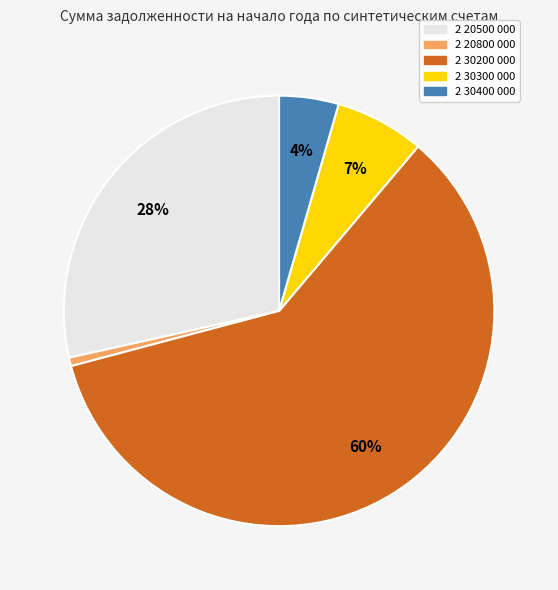

The 2 30300 000 slice represents 1% of the pie. True or false?

False